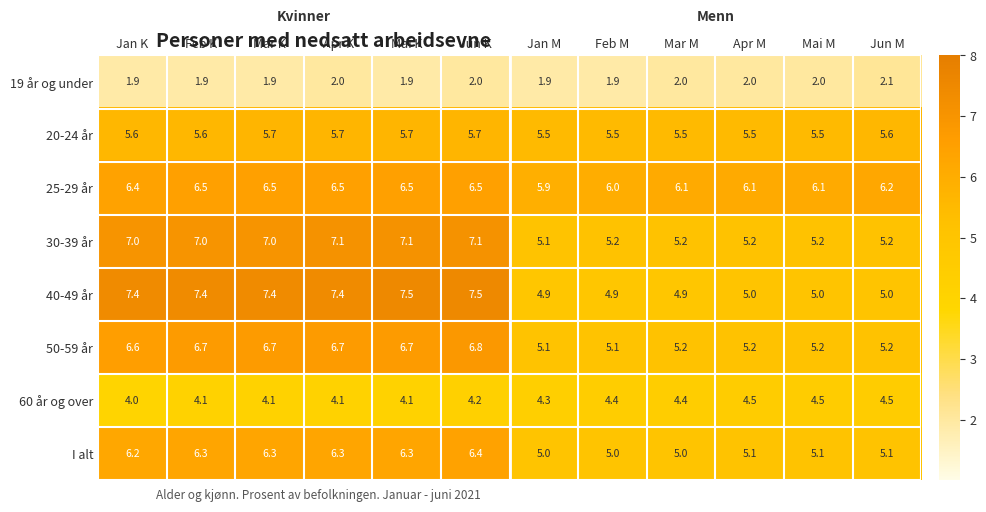

What is the approximate value of 50-59 år at Jan K?

6.6